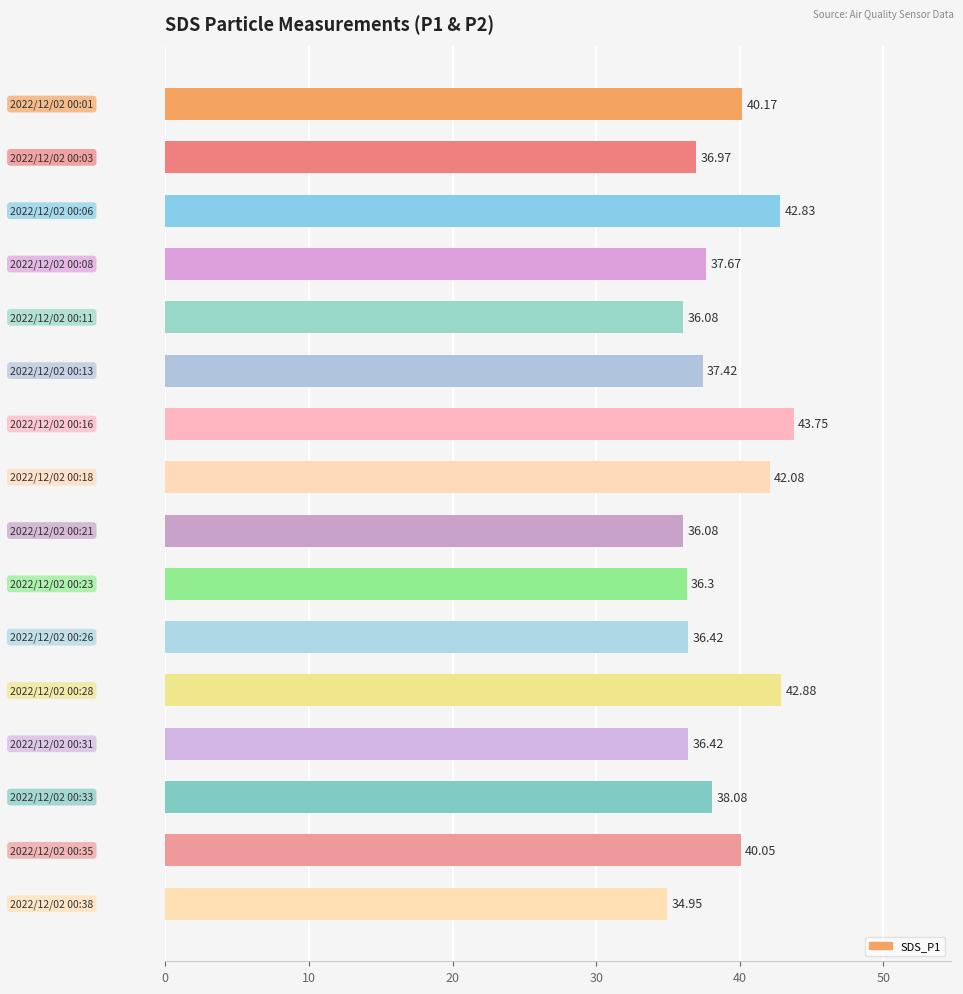

What is the average value?

38.6